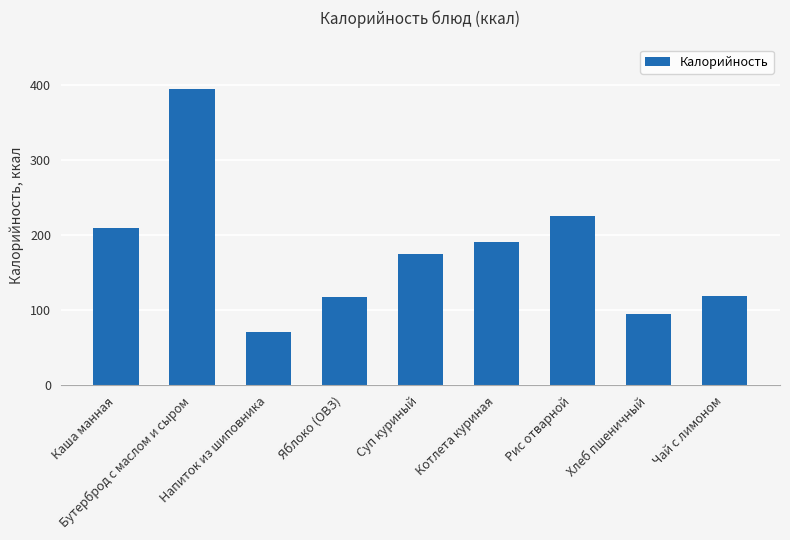

Does the chart contain any negative values?

No